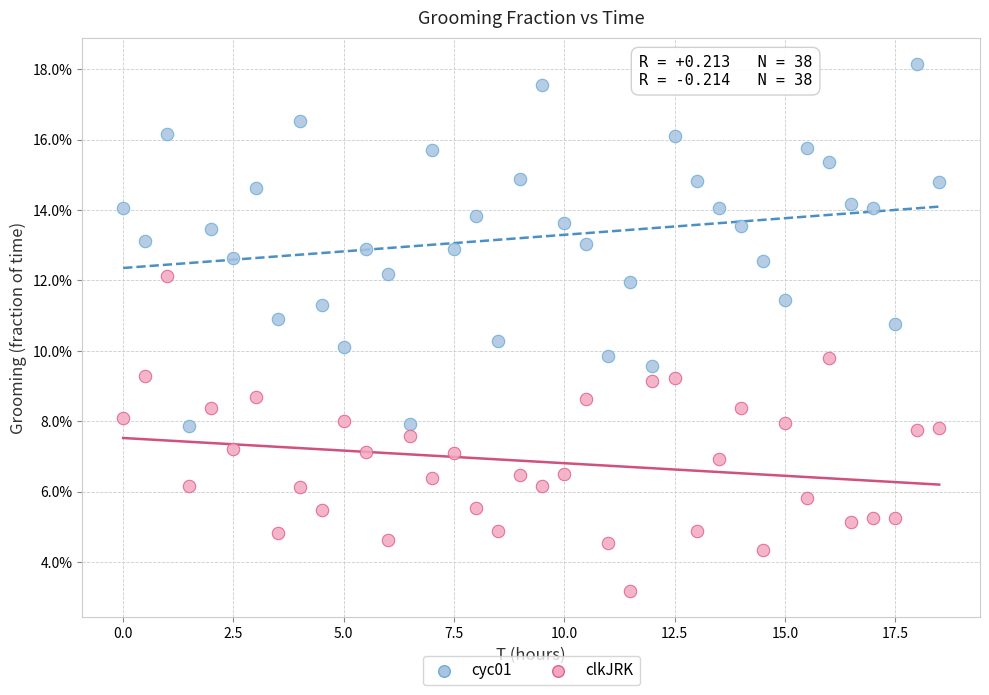

What are all the series names shown in the legend?

cyc01, clkJRK